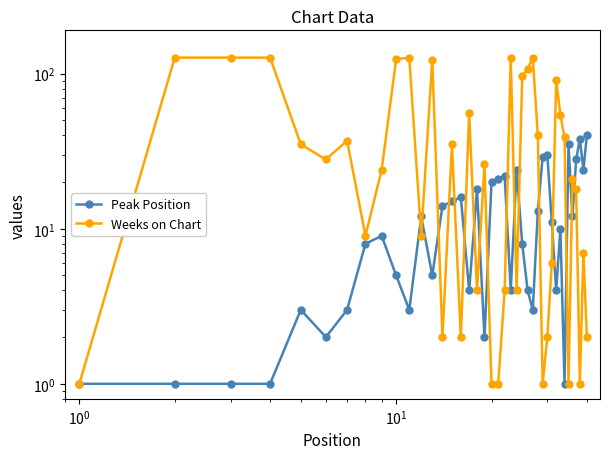

What is the minimum value for Peak Position?

1